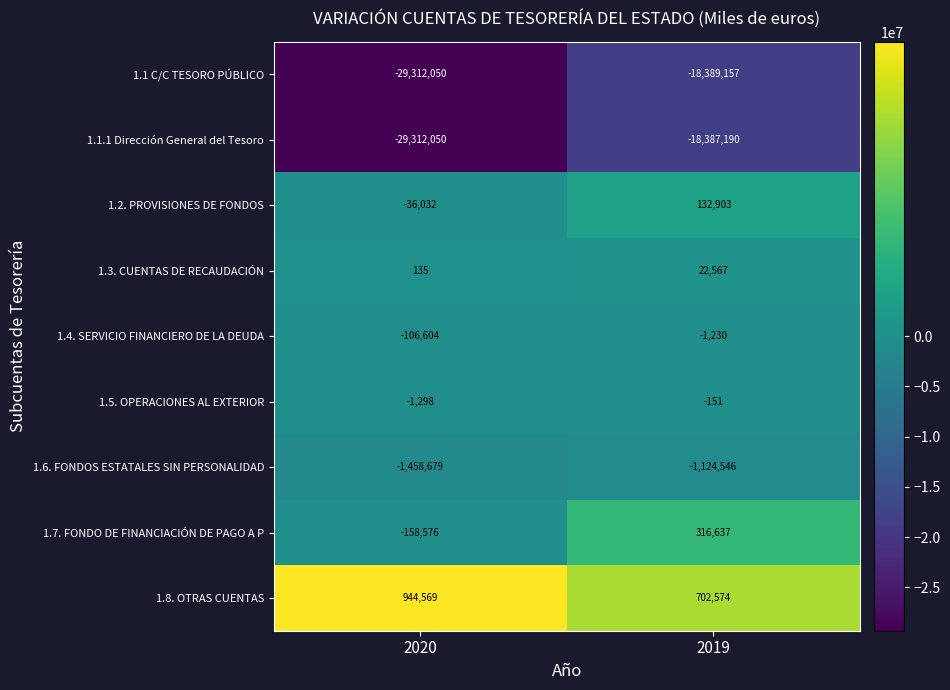

Read the 1.8. OTRAS CUENTAS value at 2020, to the nearest 10.

944570